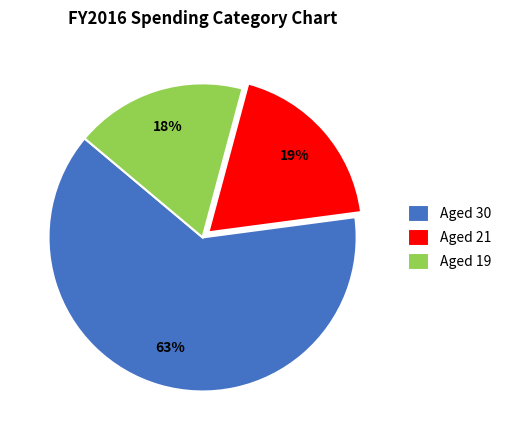

Is there a majority slice in this chart?

Yes